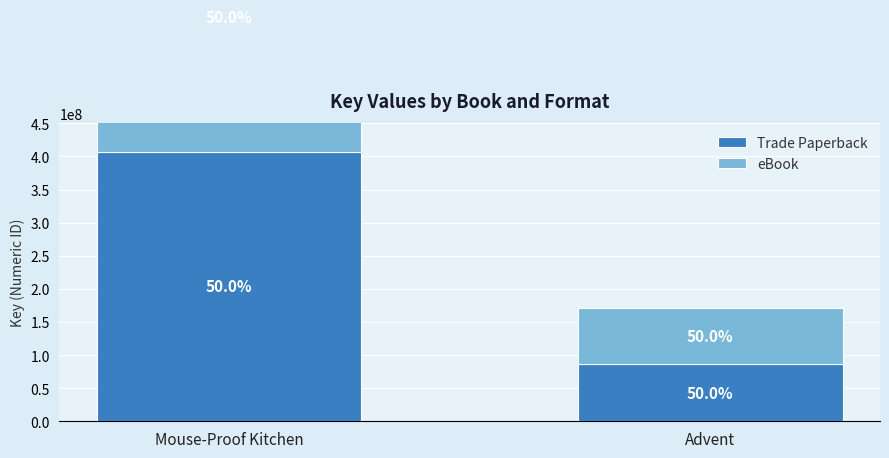

At Mouse-Proof Kitchen, list the series in order from smallest to largest.

Trade Paperback, eBook